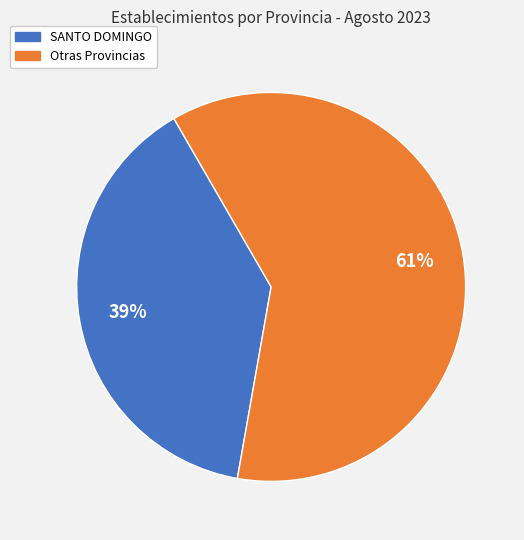

Is there a majority slice in this chart?

Yes